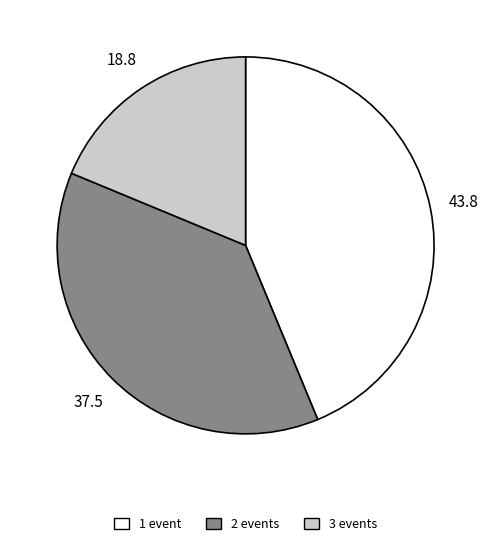

What is the largest slice in the pie chart?

1 event